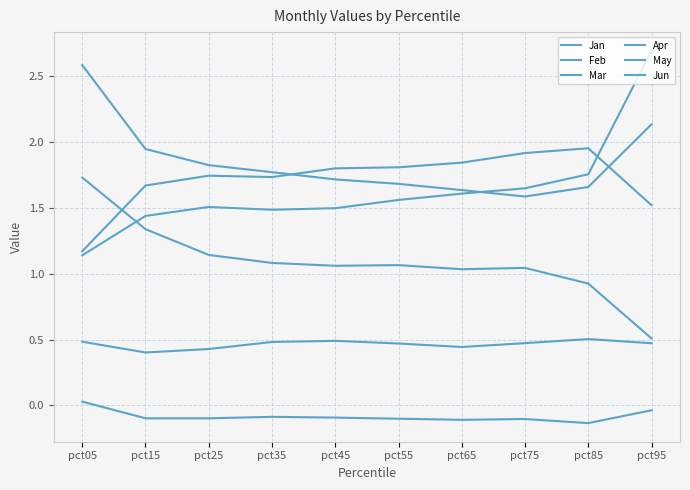

Reading right to left, transcribe all the data shown in this chart.

Jan: pct95=0.5	pct85=0.9	pct75=1.0	pct65=1.0	pct55=1.1	pct45=1.1	pct35=1.1	pct25=1.1	pct15=1.3	pct05=1.7
Feb: pct95=-0.0	pct85=-0.1	pct75=-0.1	pct65=-0.1	pct55=-0.1	pct45=-0.1	pct35=-0.1	pct25=-0.1	pct15=-0.1	pct05=0.0
Mar: pct95=2.7	pct85=1.8	pct75=1.7	pct65=1.6	pct55=1.6	pct45=1.5	pct35=1.5	pct25=1.5	pct15=1.4	pct05=1.1
Apr: pct95=0.5	pct85=0.5	pct75=0.5	pct65=0.4	pct55=0.5	pct45=0.5	pct35=0.5	pct25=0.4	pct15=0.4	pct05=0.5
May: pct95=1.5	pct85=2.0	pct75=1.9	pct65=1.8	pct55=1.8	pct45=1.8	pct35=1.7	pct25=1.7	pct15=1.7	pct05=1.2
Jun: pct95=2.1	pct85=1.7	pct75=1.6	pct65=1.6	pct55=1.7	pct45=1.7	pct35=1.8	pct25=1.8	pct15=1.9	pct05=2.6